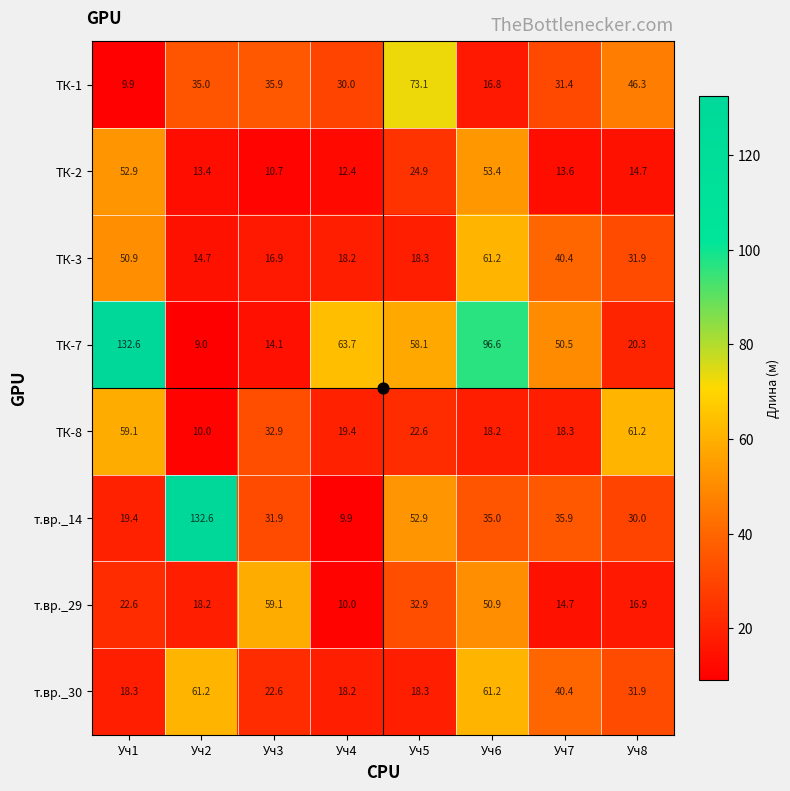

What value does the т.вр._30 series have at Уч7?

40.4